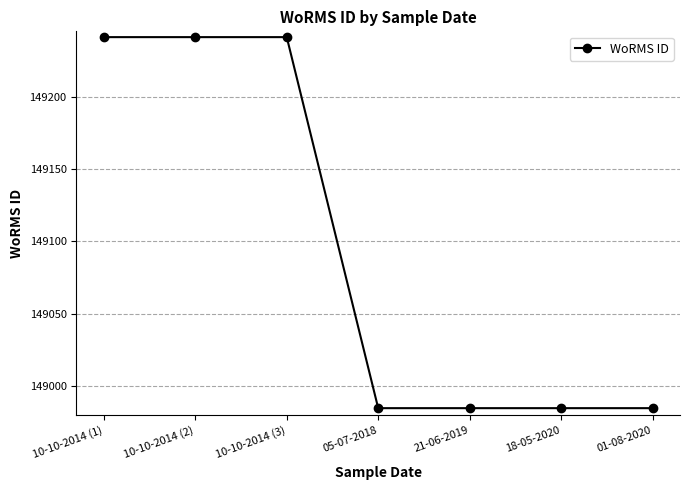

What is the label of the 6th point from the right?

10-10-2014 (2)